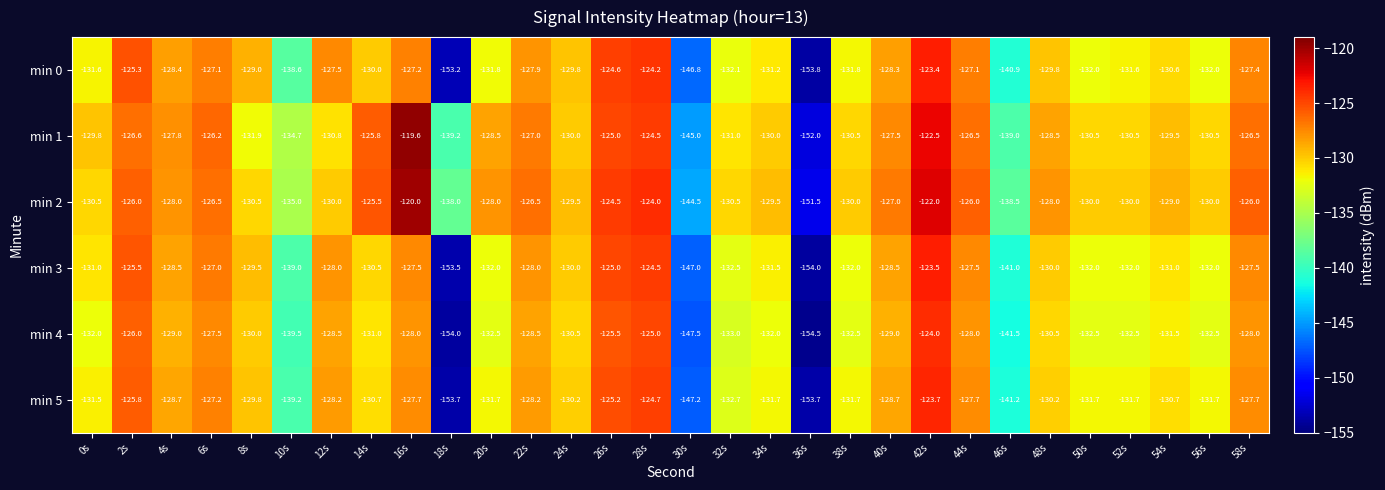

What value does the min 1 series have at 4s?

-127.8